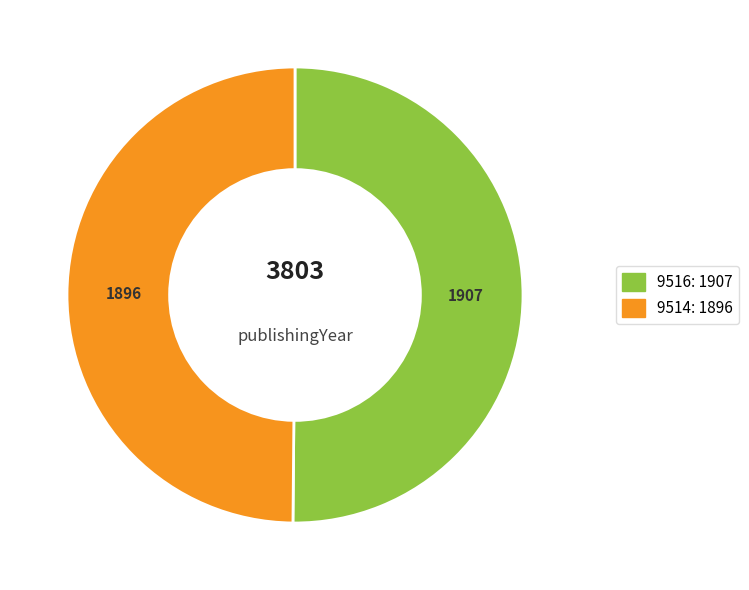

Is it true that 9514 is 50% of the pie?

True